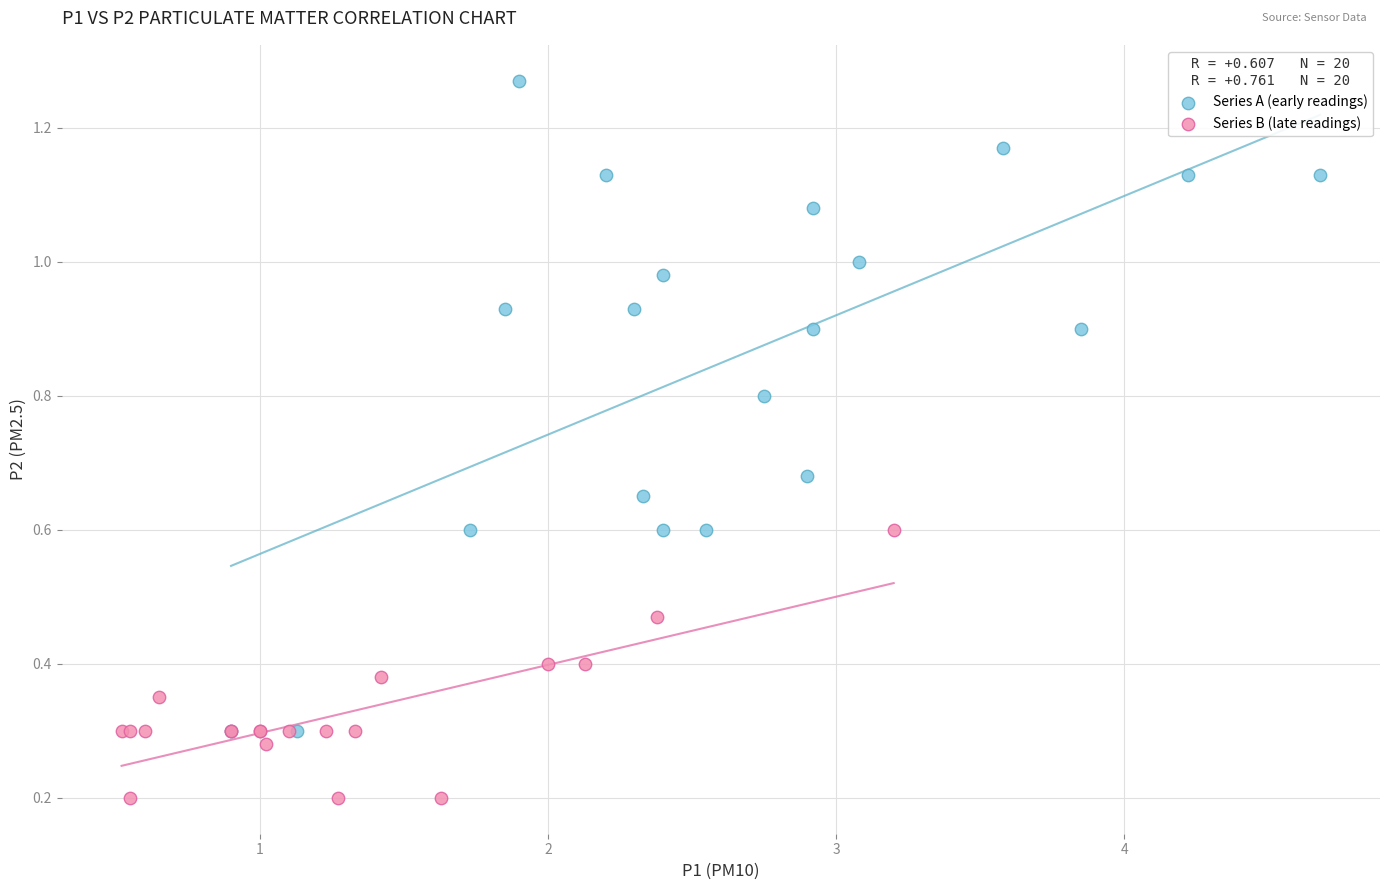

Which series reaches the minimum Y coordinate?

Series B (late readings)